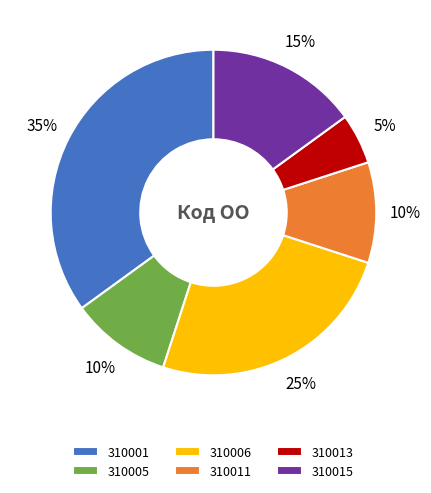

Is it true that 310015 is 28% of the pie?

False